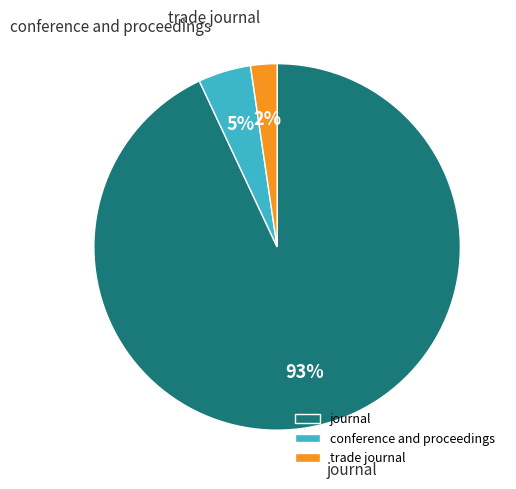

What percentage is the conference and proceedings slice, to the nearest percent?

5%